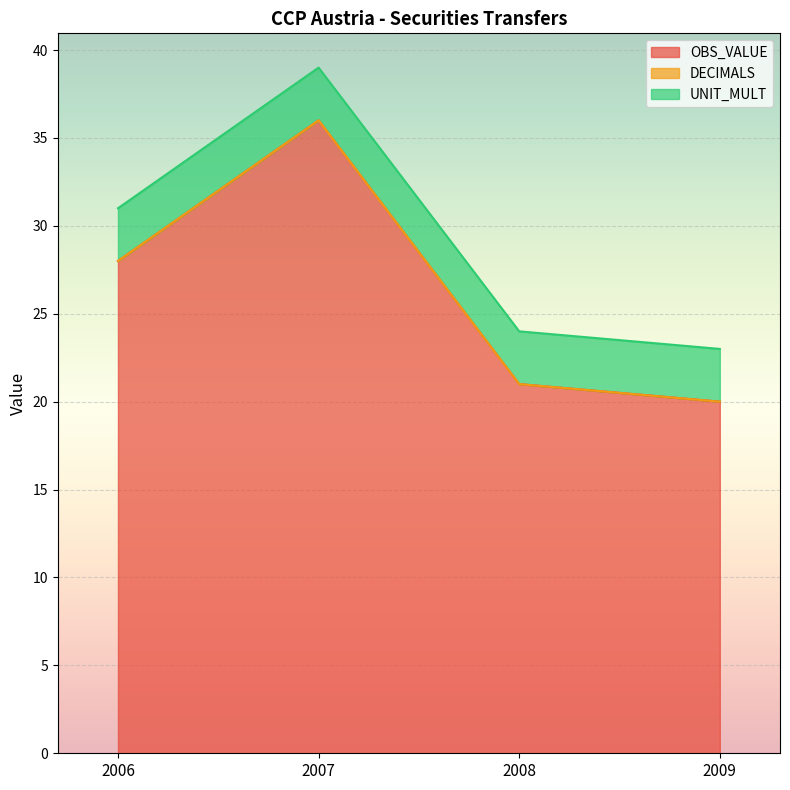

What is the difference between the highest and lowest values at 2007?

36